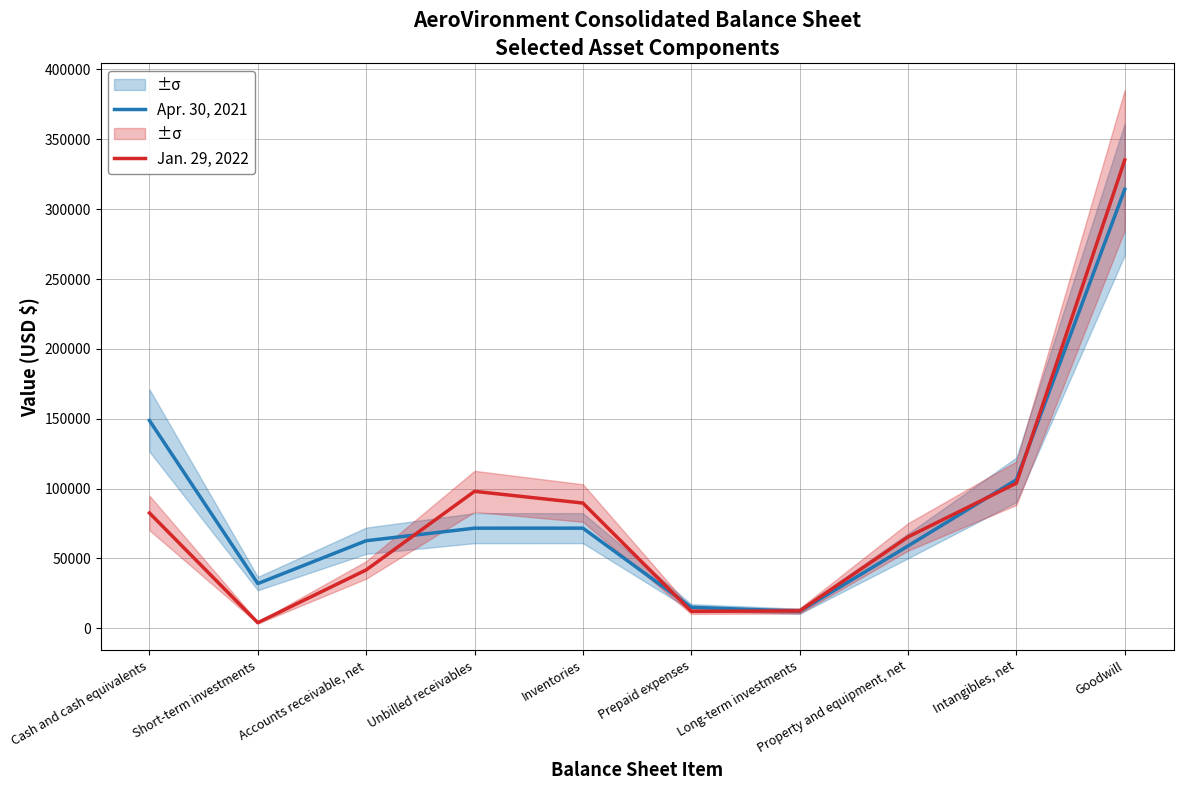

True or false: Jan. 29, 2022 has a value of 175162 at Unbilled receivables.

False